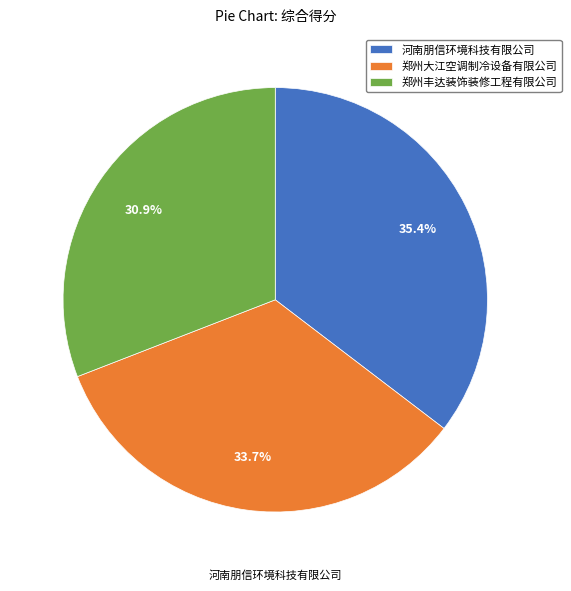

Is there a majority slice in this chart?

No